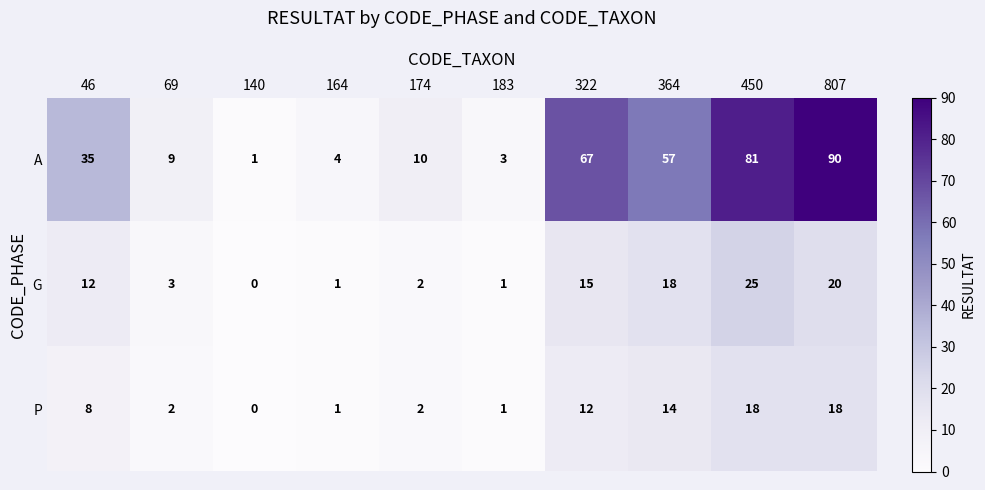

What is the approximate value of A at 364?

57